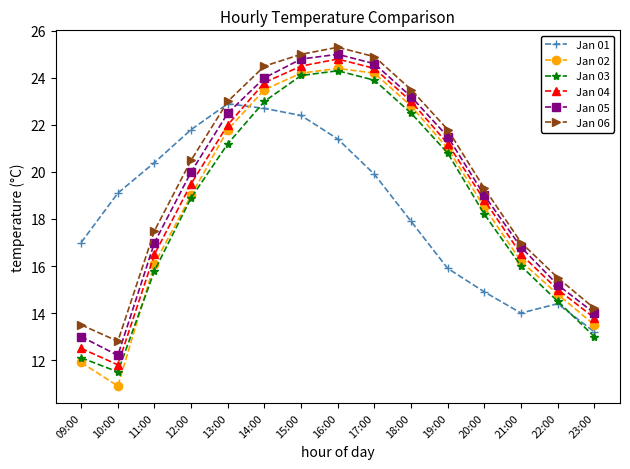

Reading left to right, what are all the values shown in this chart?

Jan 01: 17.0	19.1	20.4	21.8	22.9	22.7	22.4	21.4	19.9	17.9	15.9	14.9	14.0	14.4	13.2
Jan 02: 11.9	10.9	16.1	19.0	21.8	23.5	24.2	24.4	24.2	22.8	21.0	18.5	16.2	14.8	13.5
Jan 03: 12.1	11.5	15.8	18.9	21.2	23.0	24.1	24.3	23.9	22.5	20.8	18.2	16.0	14.5	13.0
Jan 04: 12.5	11.8	16.5	19.5	22.0	23.8	24.5	24.8	24.4	23.0	21.2	18.8	16.5	15.0	13.8
Jan 05: 13.0	12.2	17.0	20.0	22.5	24.0	24.8	25.0	24.6	23.2	21.5	19.0	16.8	15.2	14.0
Jan 06: 13.5	12.8	17.5	20.5	23.0	24.5	25.0	25.3	24.9	23.5	21.8	19.3	17.0	15.5	14.2